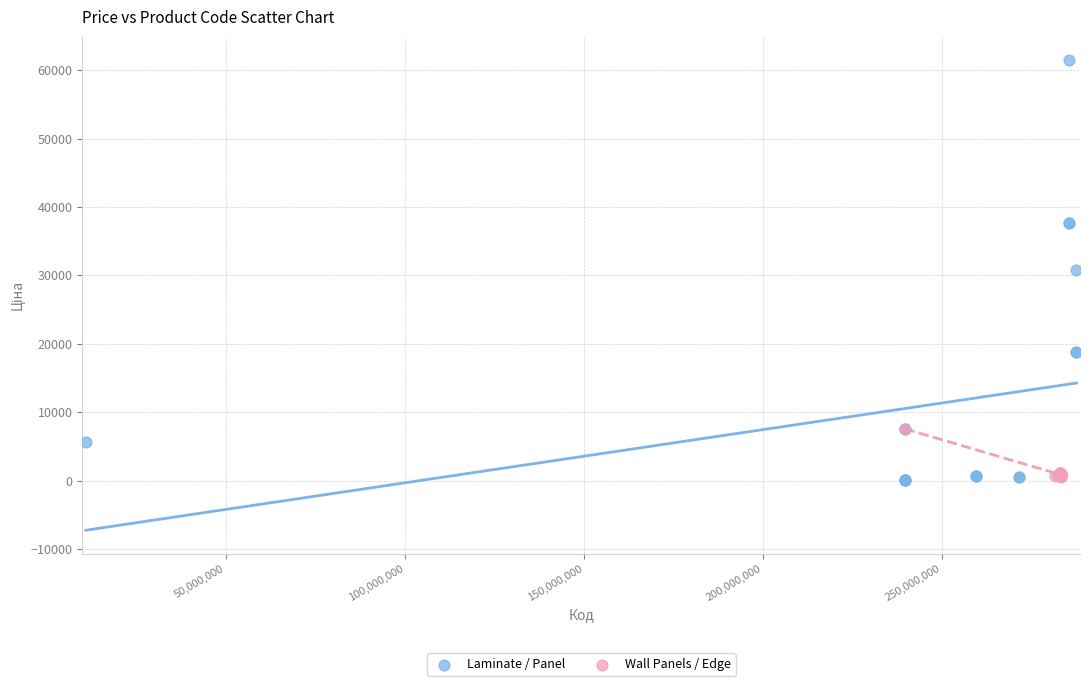

Which series has the widest spread of Y values?

Laminate / Panel